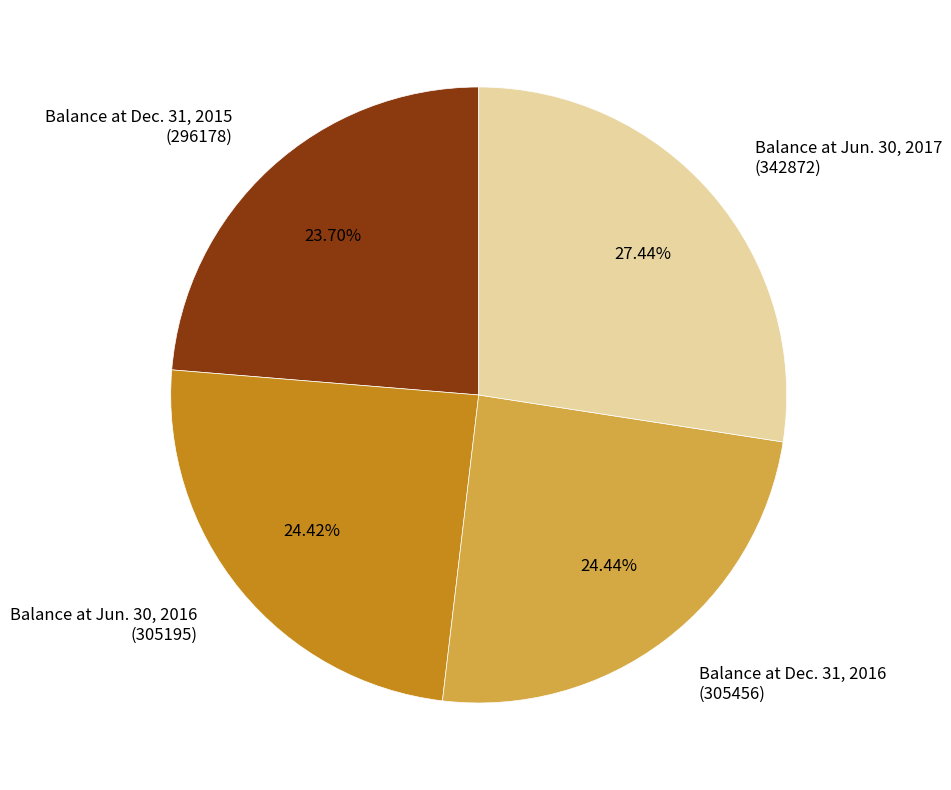

Do Balance at Dec. 31, 2016 (305456) and Balance at Dec. 31, 2015 (296178) together represent more than half of the pie?

No